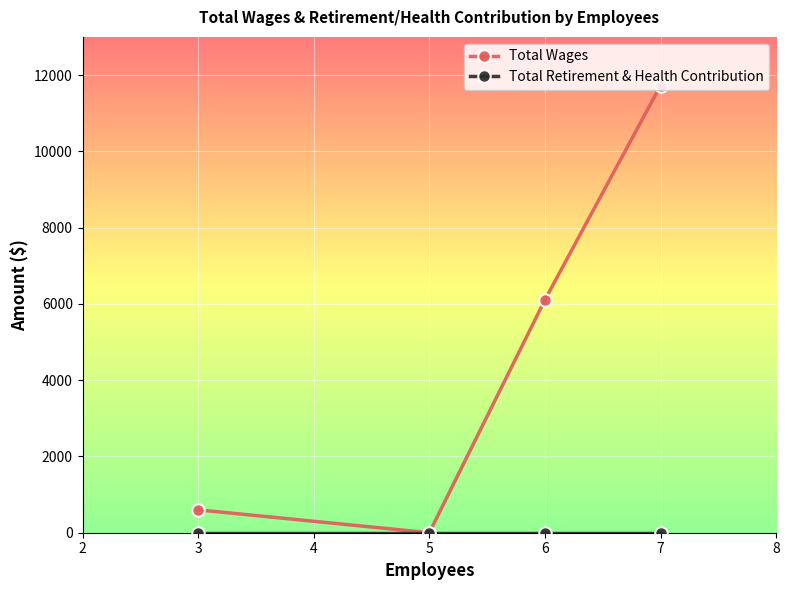

True or false: Total Wages has more than 1 points higher than both neighbors.

False